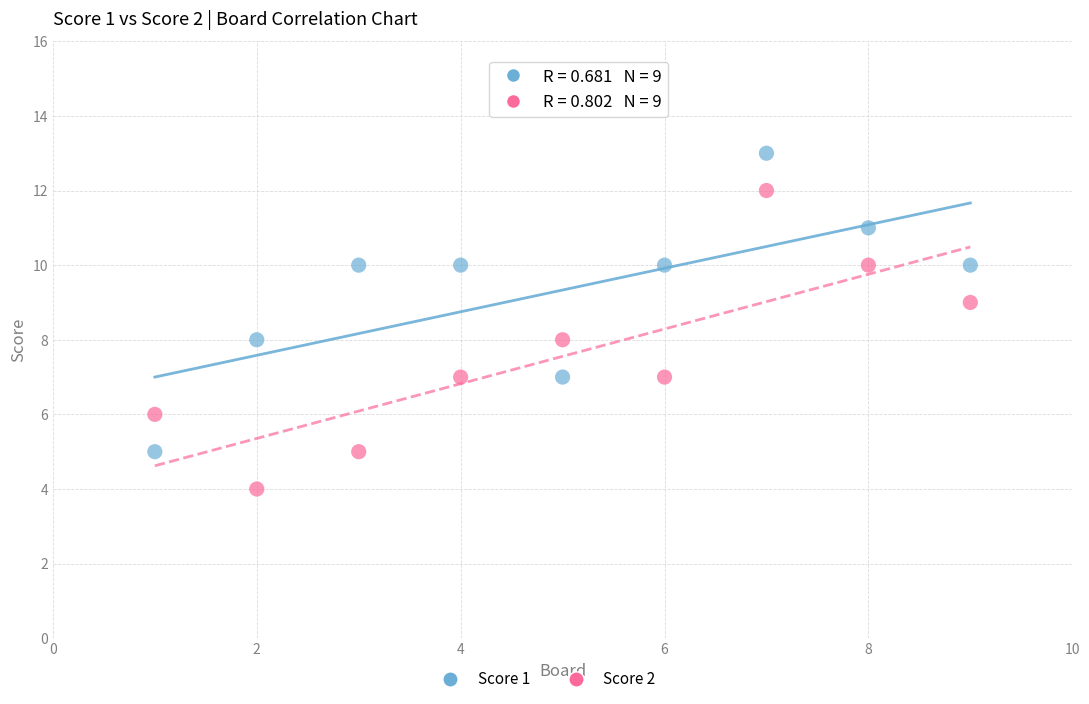

What is the X range (max minus min) for the scatter plot?

8